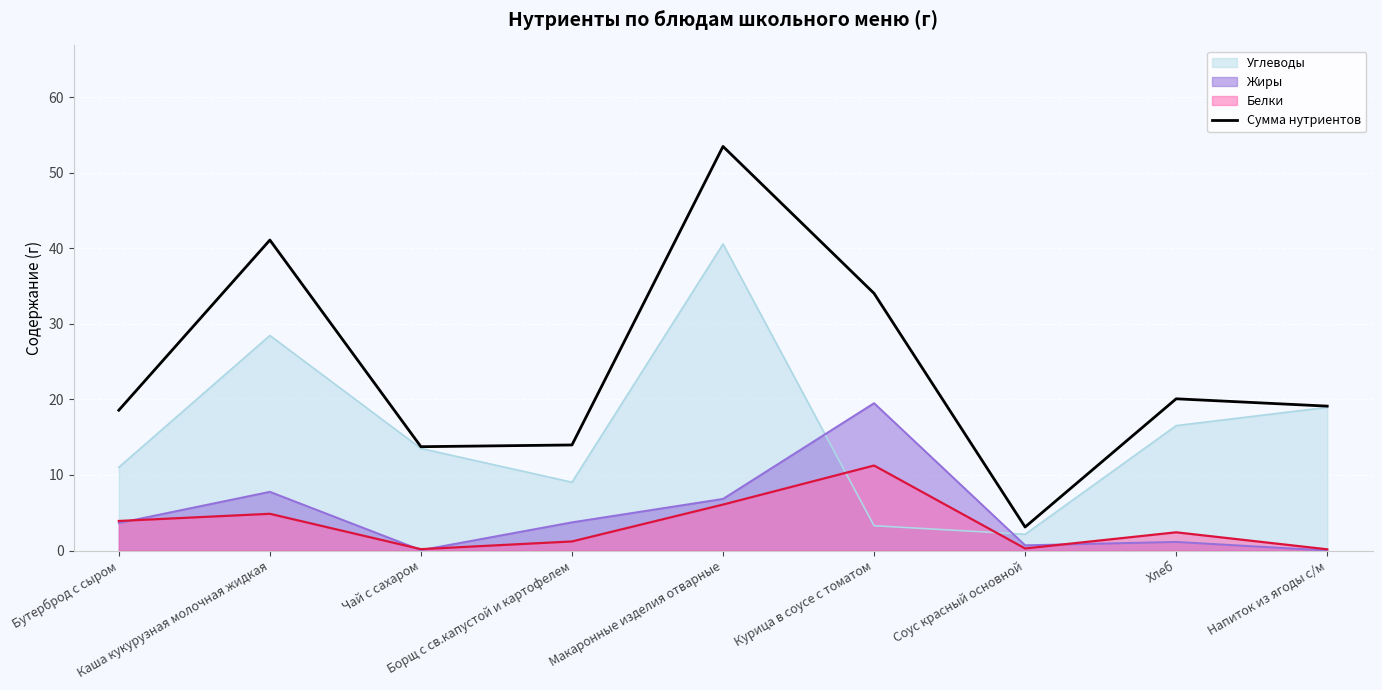

What is the label of the 3rd point from the right?

Соус красный основной